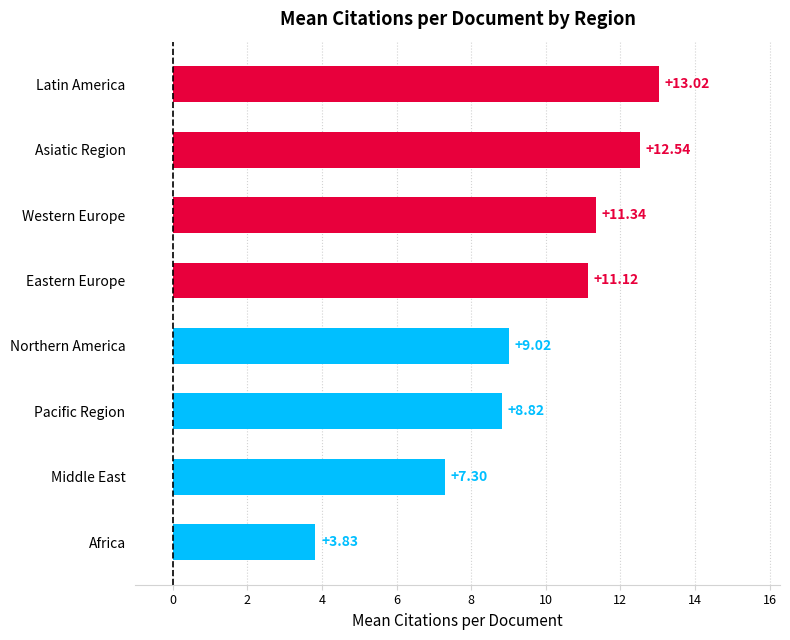

At which category does the chart reach its minimum across all series?

Africa